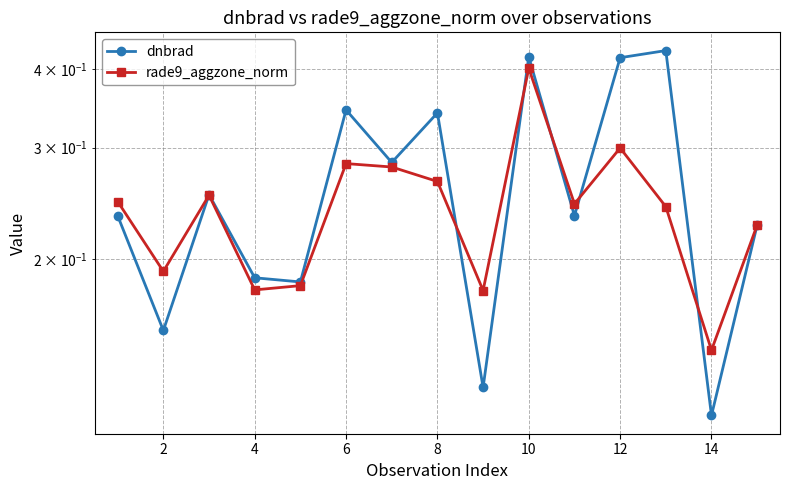

Count the rade9_aggzone_norm values in the range 0 to 1.

15